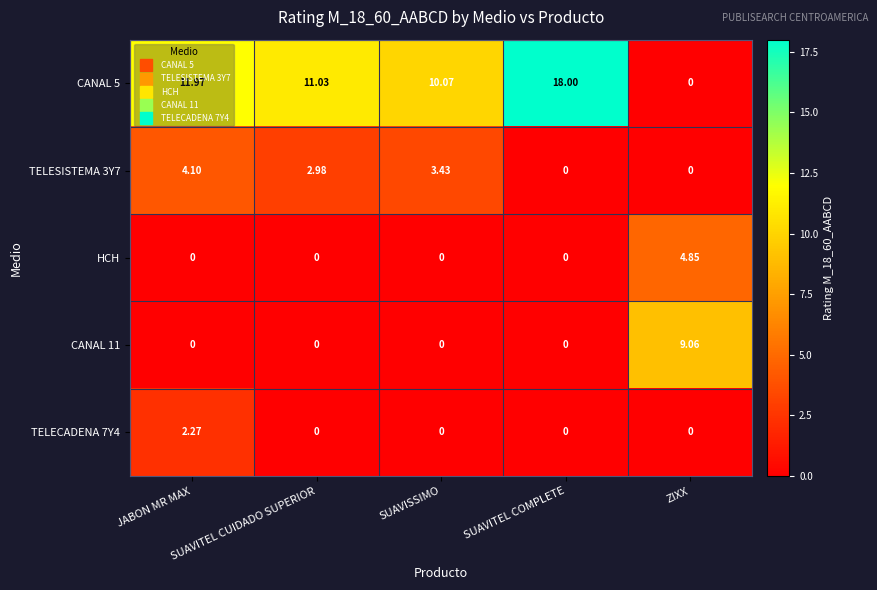

What is the greatest value displayed?

18.0